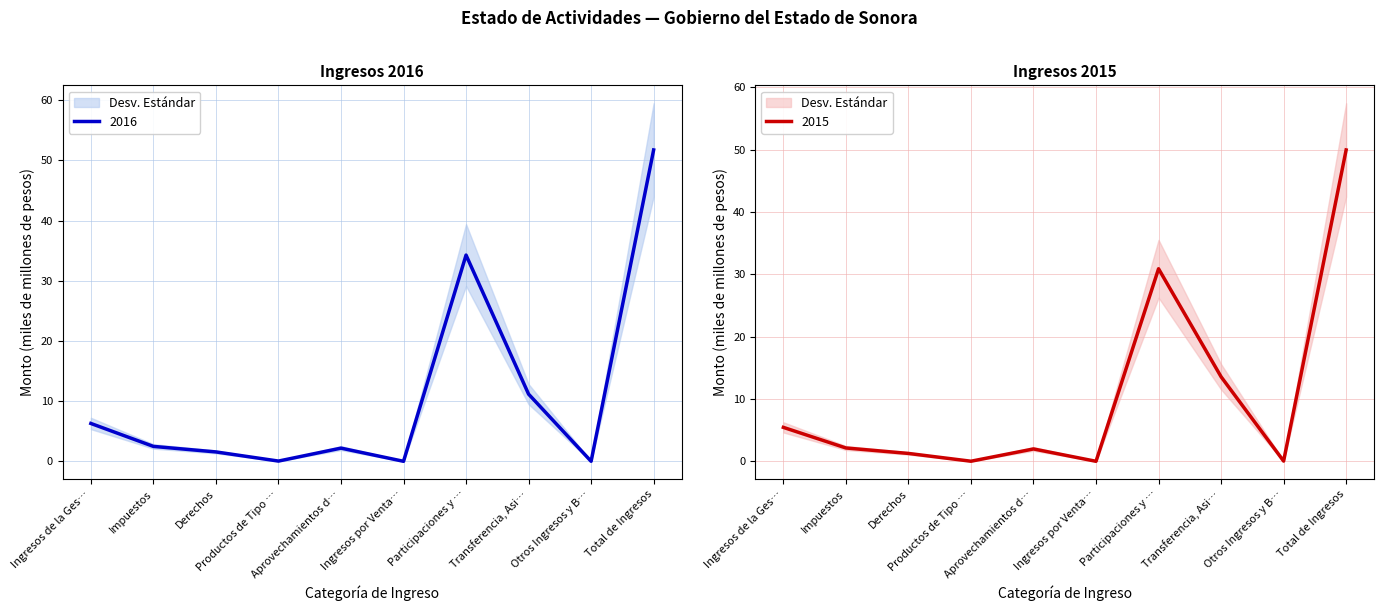

Which category has the highest value in the 2016 series?

Total de Ingresos